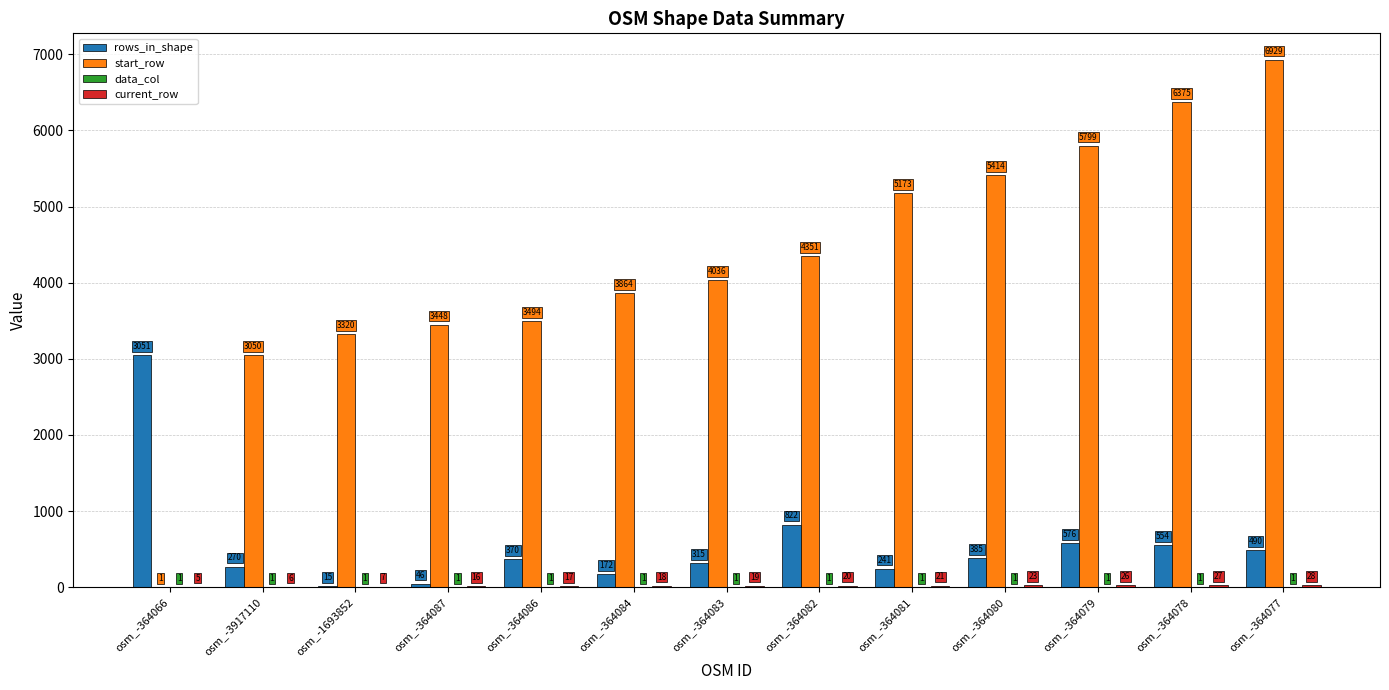

What is the total value across all series at osm_-364087?

3511